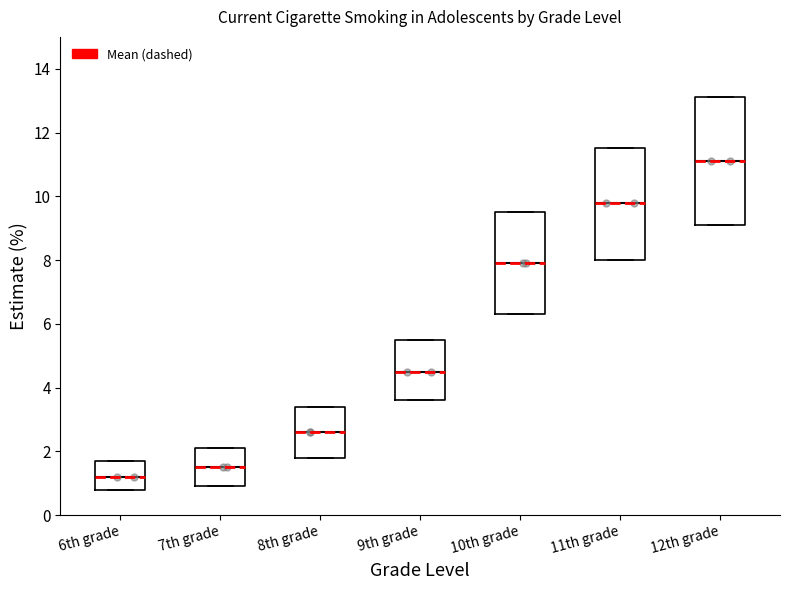

Which box is the tallest, from its lower edge to its upper edge?

12th grade